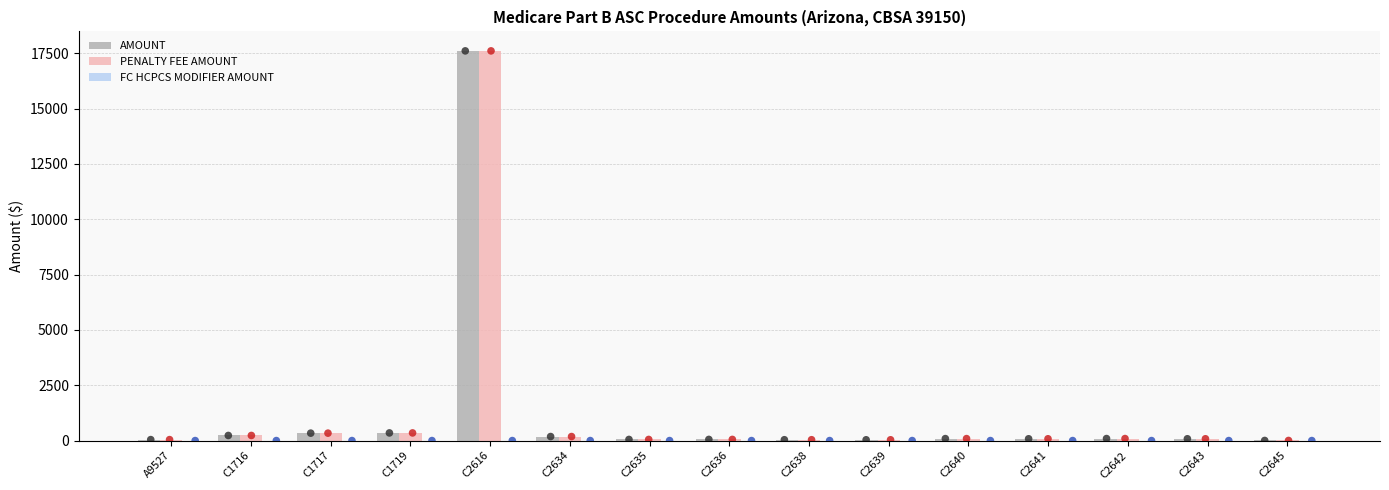

At which category is the sum across all series the highest?

C2616